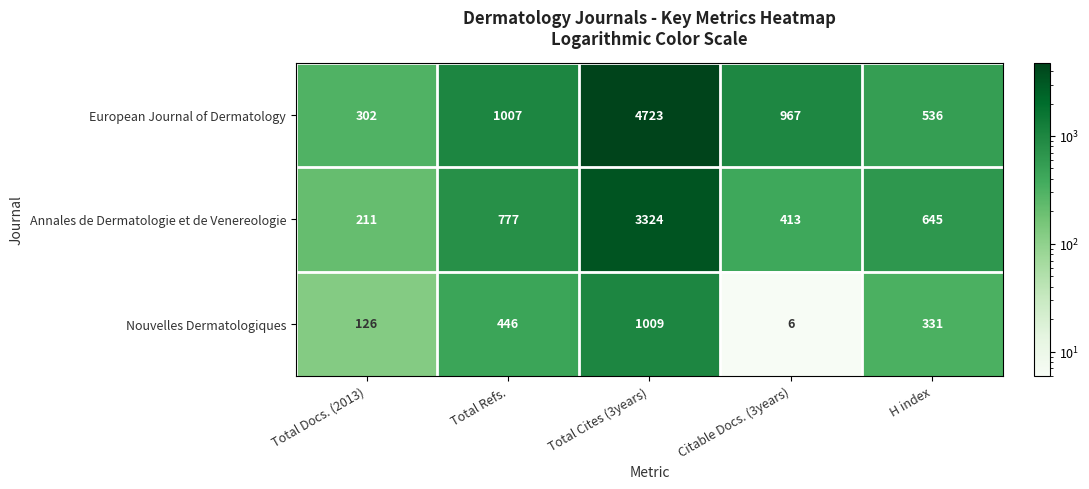

The Nouvelles Dermatologiques series shows 331 at H index. True or false?

True